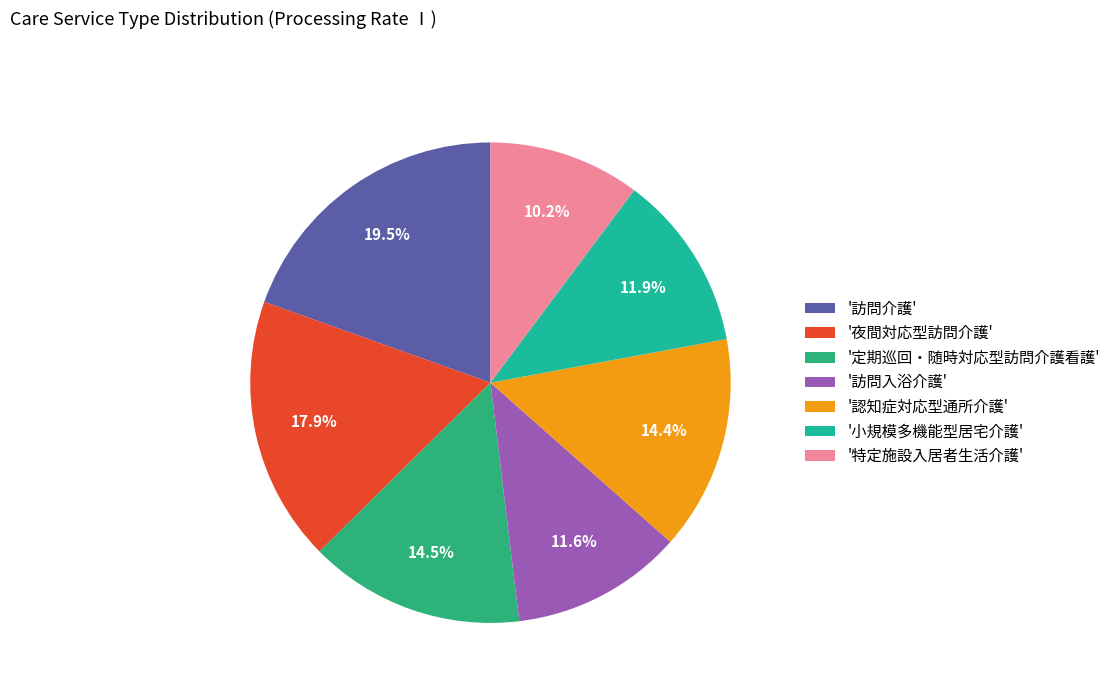

Does any single category account for the majority?

No